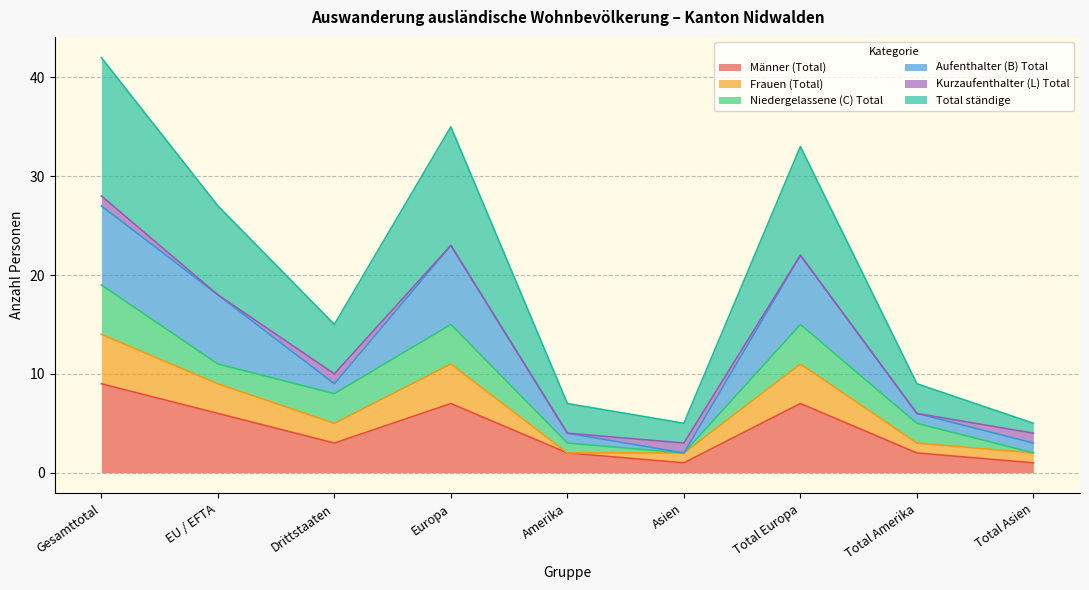

True or false: Total ständige and Männer (Total) intersect in this chart.

False